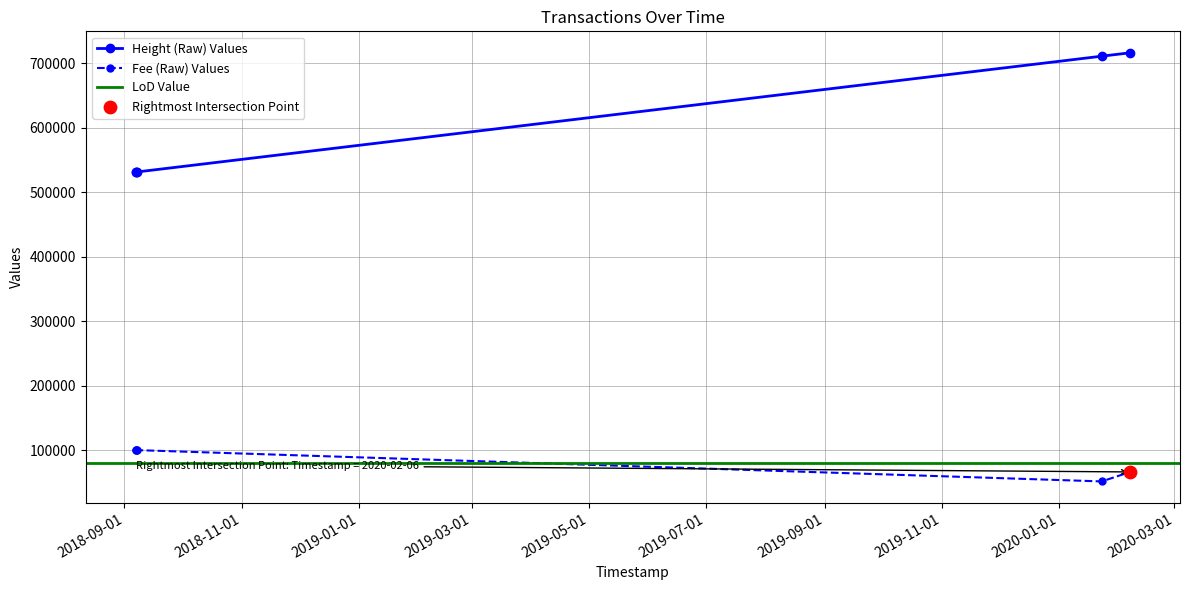

What is the total value across all series at 2020-02-06 23:55:53?

782766